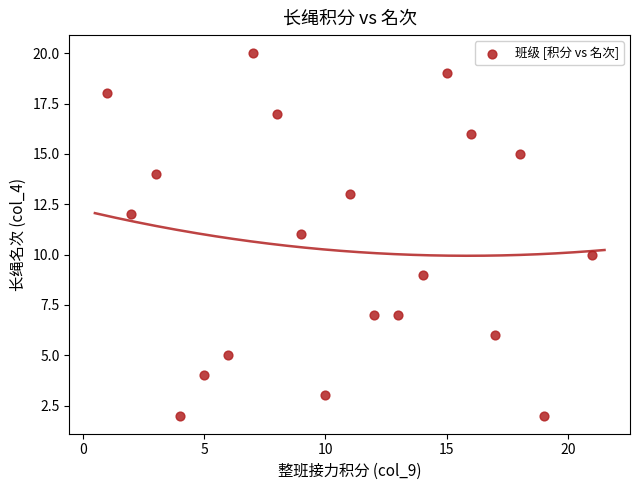

What is the range of Y values (max minus min)?

18